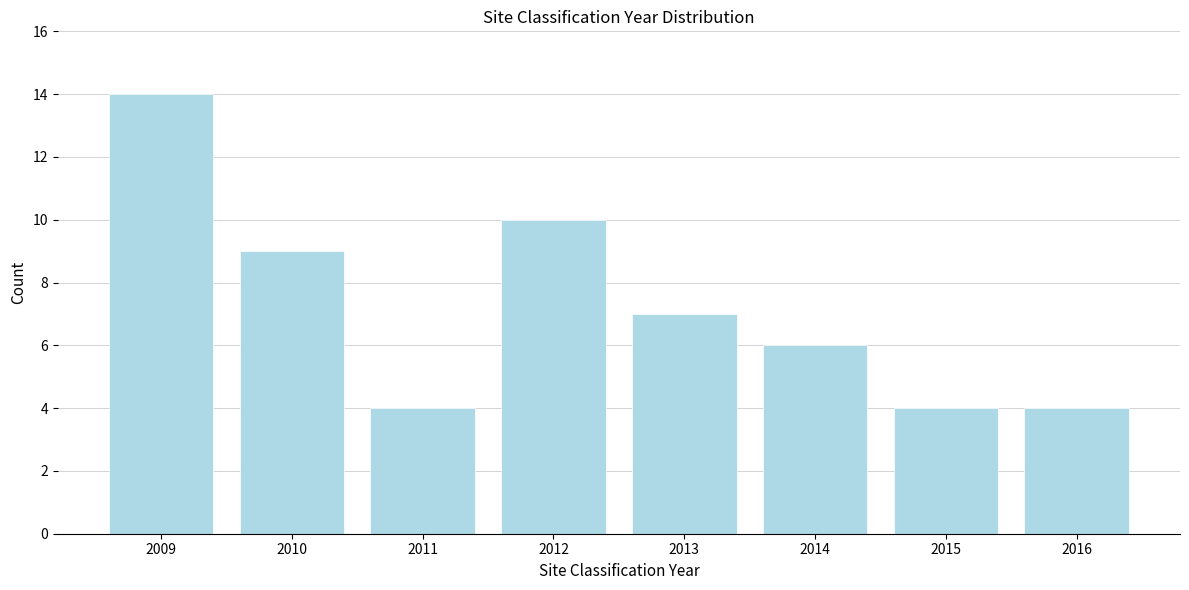

Reading right to left, transcribe all the data shown in this chart.

2016=4	2015=4	2014=6	2013=7	2012=10	2011=4	2010=9	2009=14